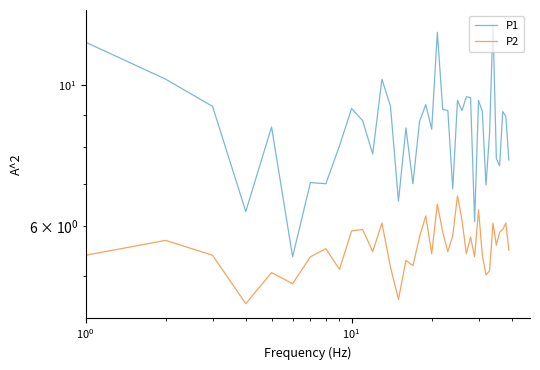

Does the chart display data point markers on the line(s)?

No